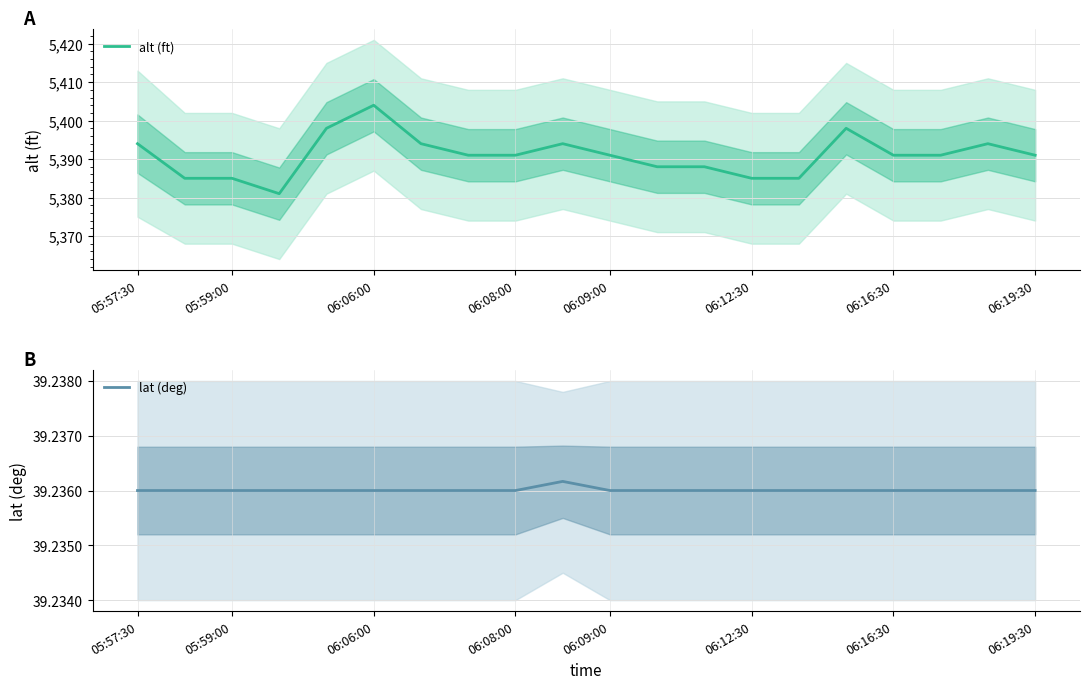

True or false: lat (deg) and alt (ft) cross at least once.

False